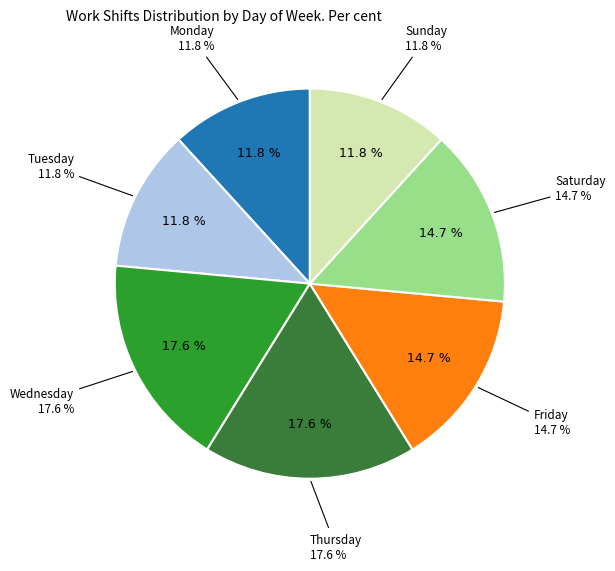

Is Tue the majority of the pie?

No